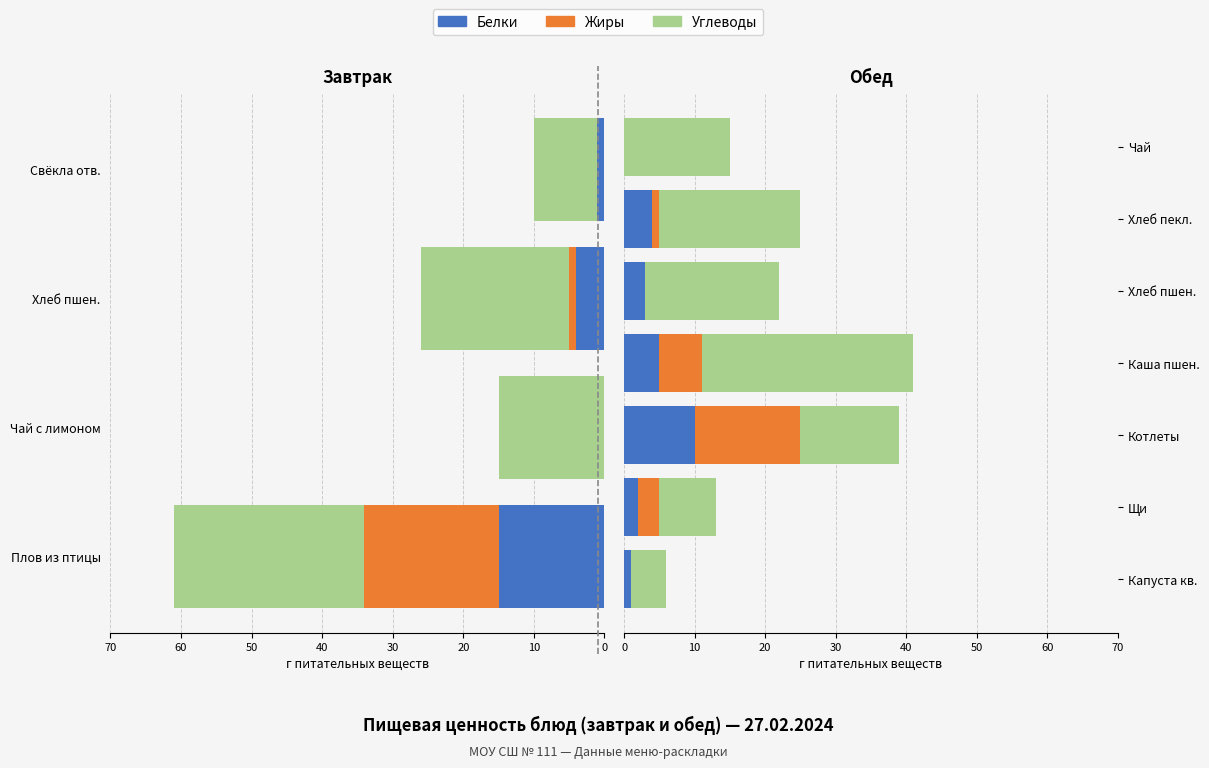

Read the Углеводы value at Каша пшен..

30